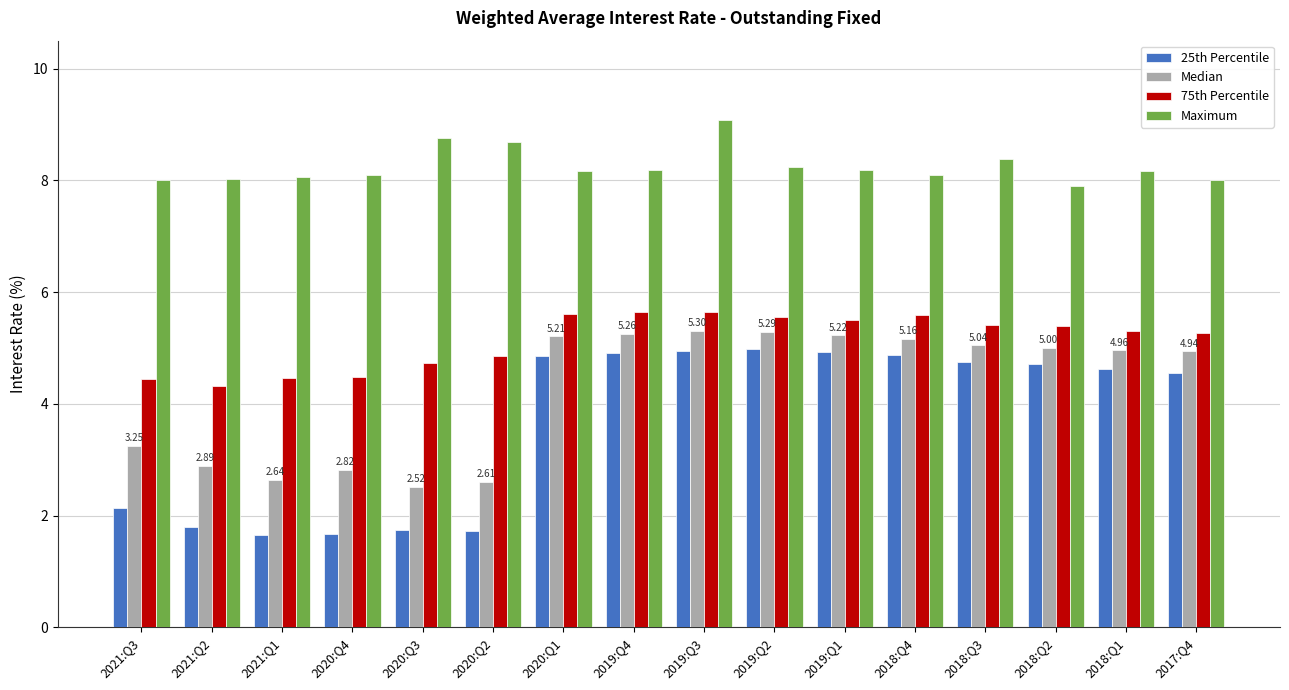

How many groups of bars are there?

16